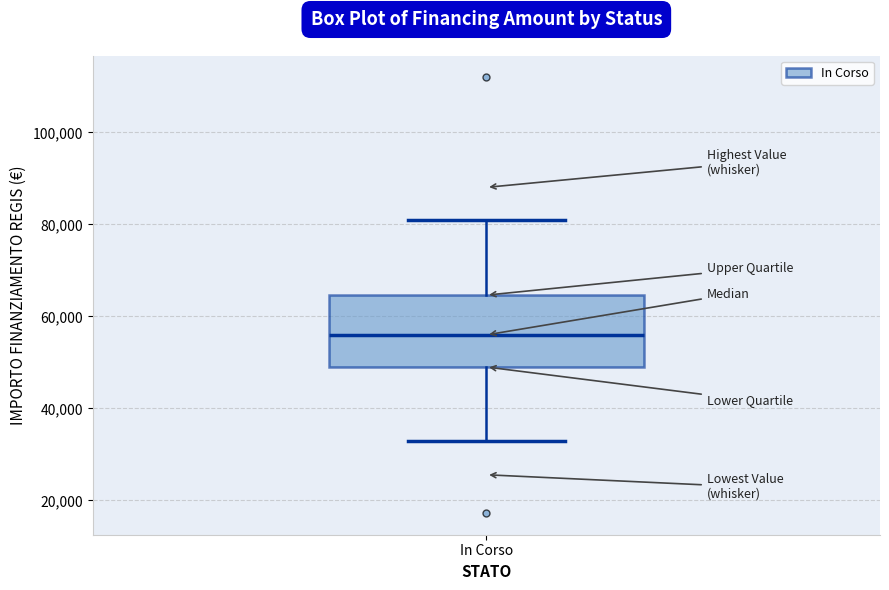

Where does the median line of the box for In Corso sit on the y-axis? The values are not printed on the chart, so give them approximately, as read against the axis.

56000